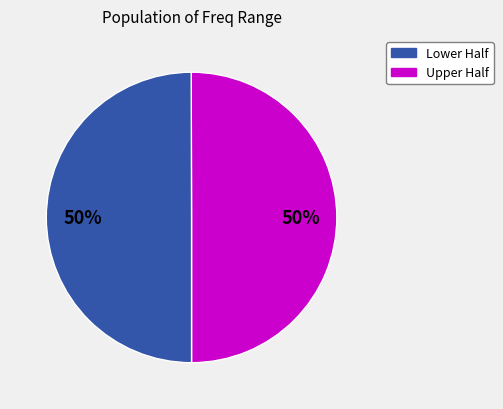

To the nearest percent, what is the average slice percentage?

50%